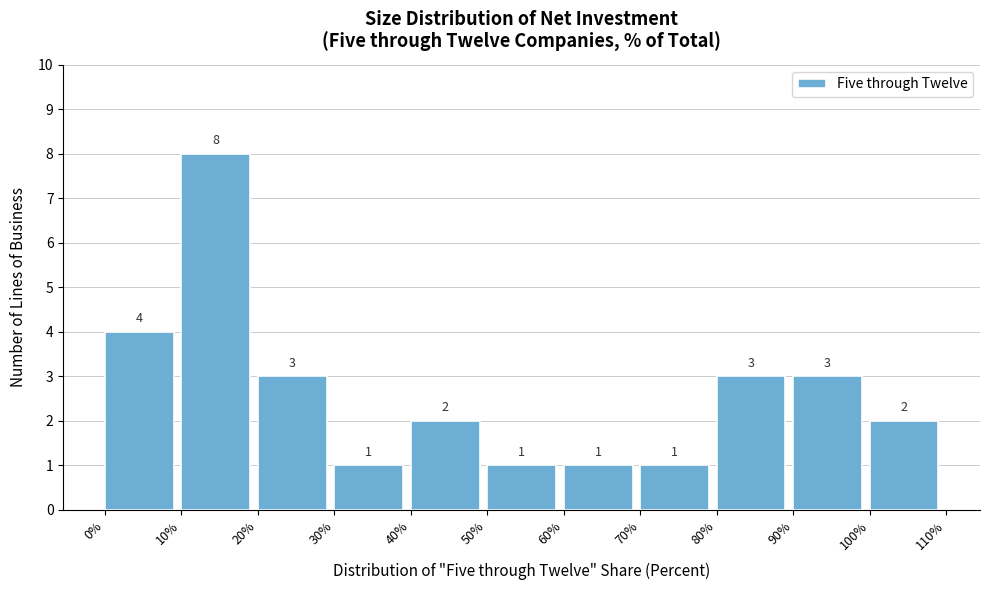

Reading left to right, transcribe this chart: for each bar, give the range it covers on the x-axis and its height.

0% to 10%: 4
10% to 20%: 8
20% to 30%: 3
30% to 40%: 1
40% to 50%: 2
50% to 60%: 1
60% to 70%: 1
70% to 80%: 1
80% to 90%: 3
90% to 100%: 3
100% to 110%: 2